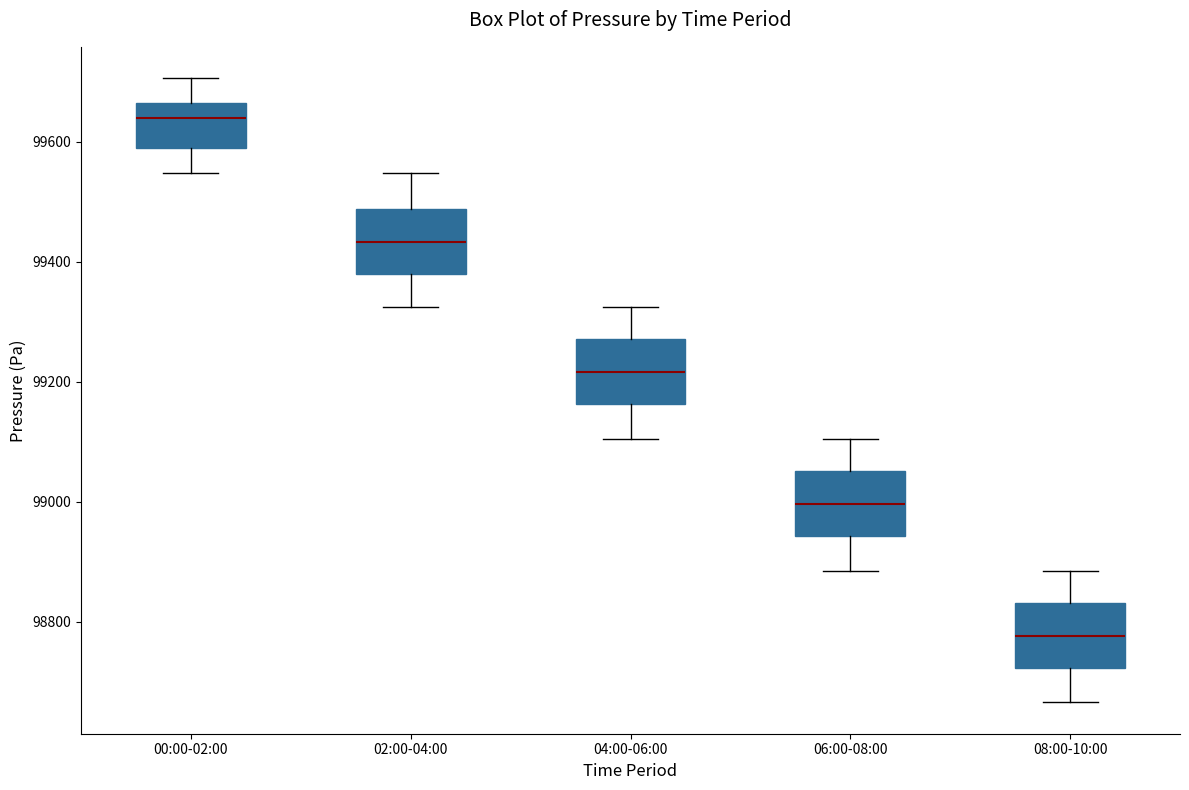

Which box's median line is the highest?

00:00-02:00